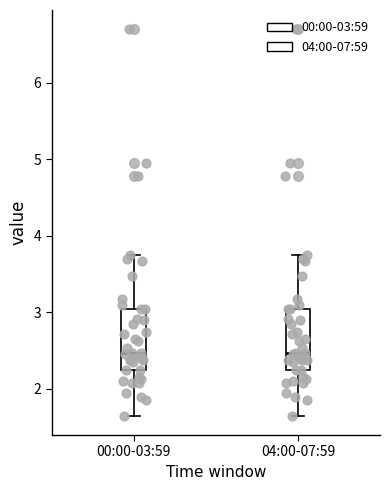

Reading left to right, read every box against the y-axis: the position of its median line, the range the box covers, and the ends of its whiskers. The values are not printed on the chart, so give them approximately, as read against the axis.

00:00-03:59: median 2.5, box 2.3 to 3.1, whiskers 1.7 to 3.8
04:00-07:59: median 2.5, box 2.3 to 3.1, whiskers 1.7 to 3.8